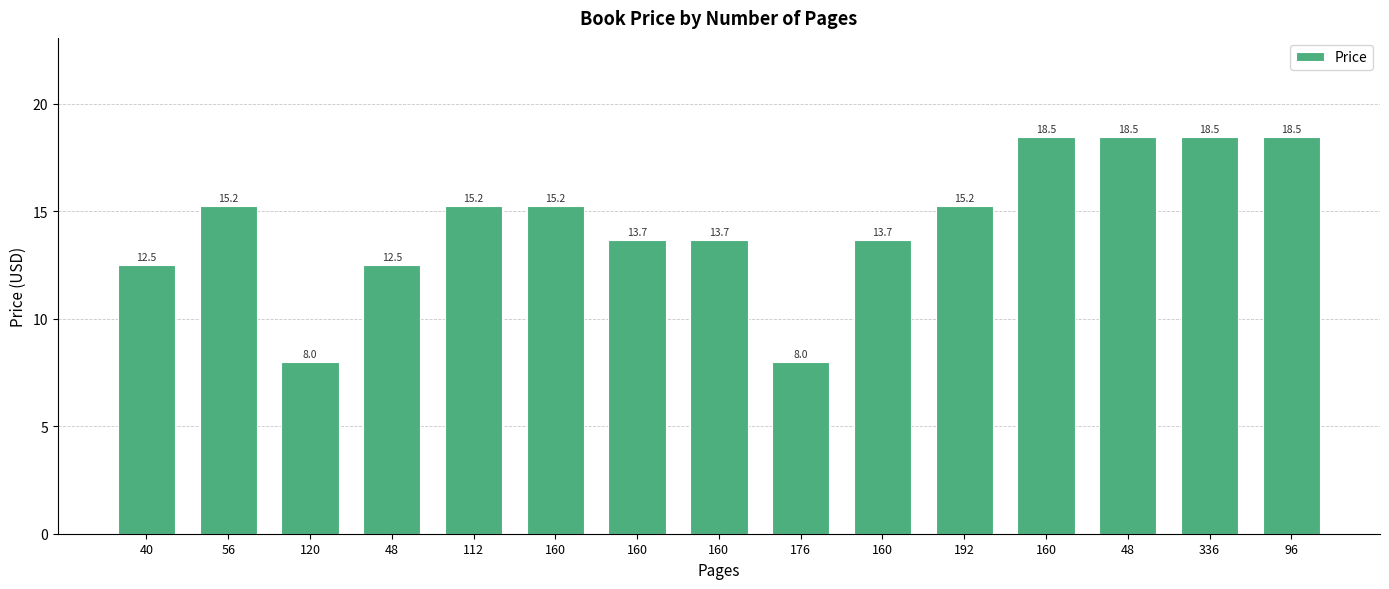

What is the smallest value displayed?

8.0